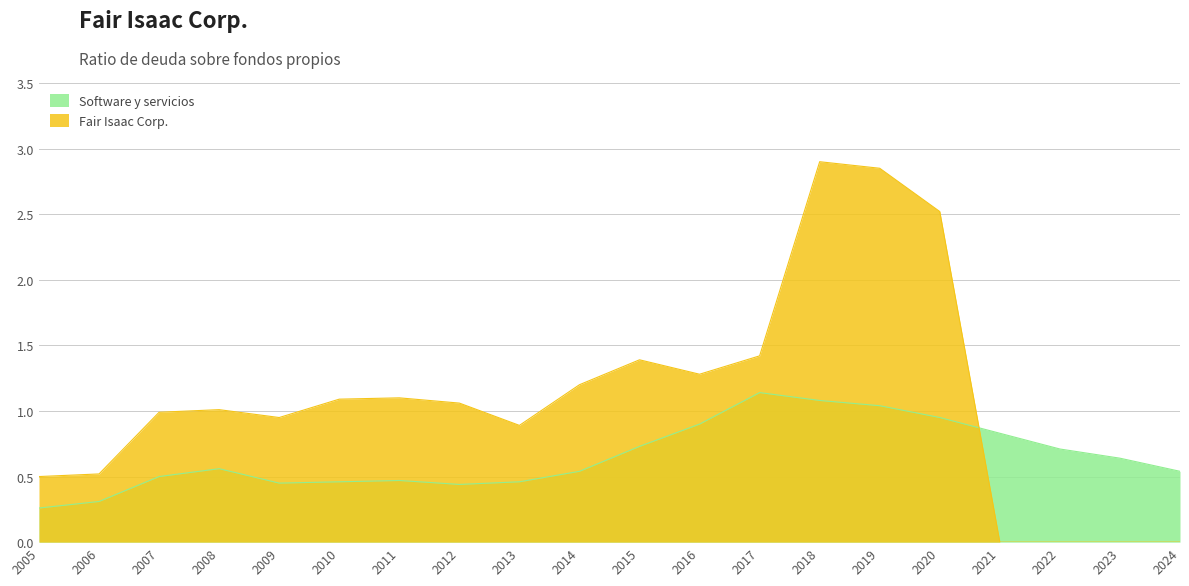

Which label corresponds to the smallest value in the chart?

2021